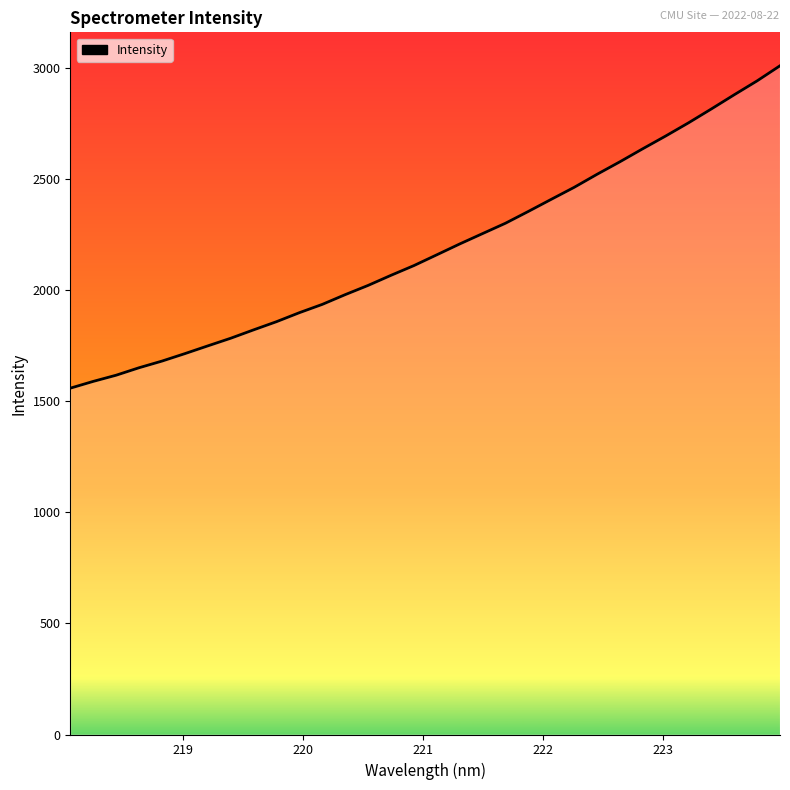

What is the minimum value shown in the chart?

1558.8